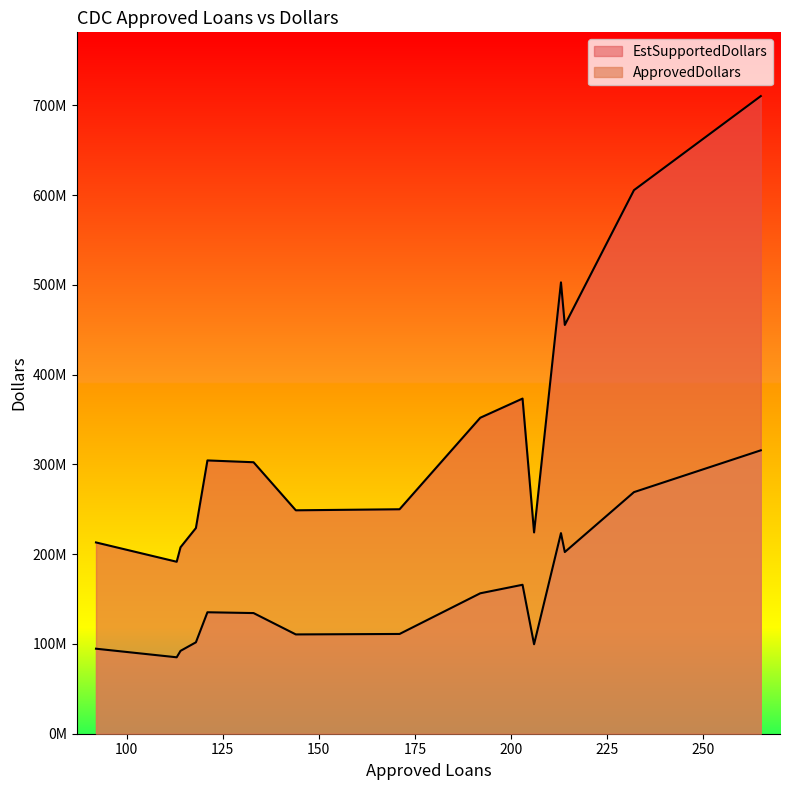

Which series has the widest spread of values?

EstSupportedDollars